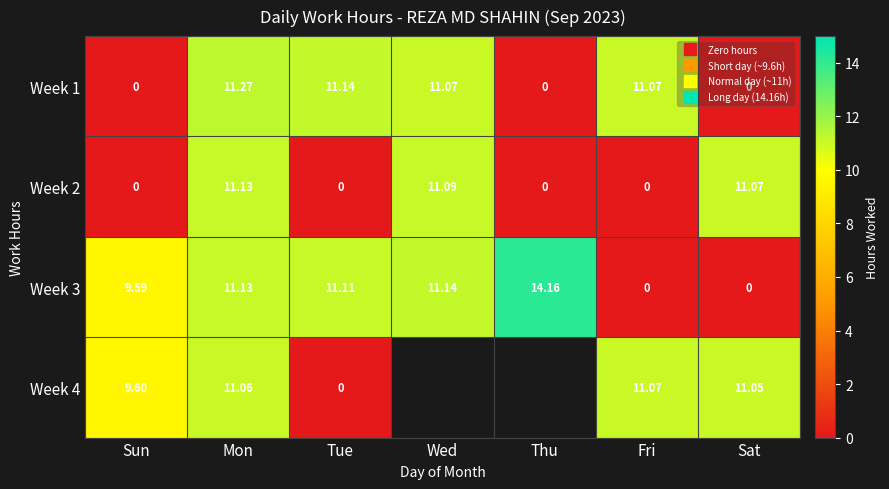

At which category is the sum across all series the highest?

Mon